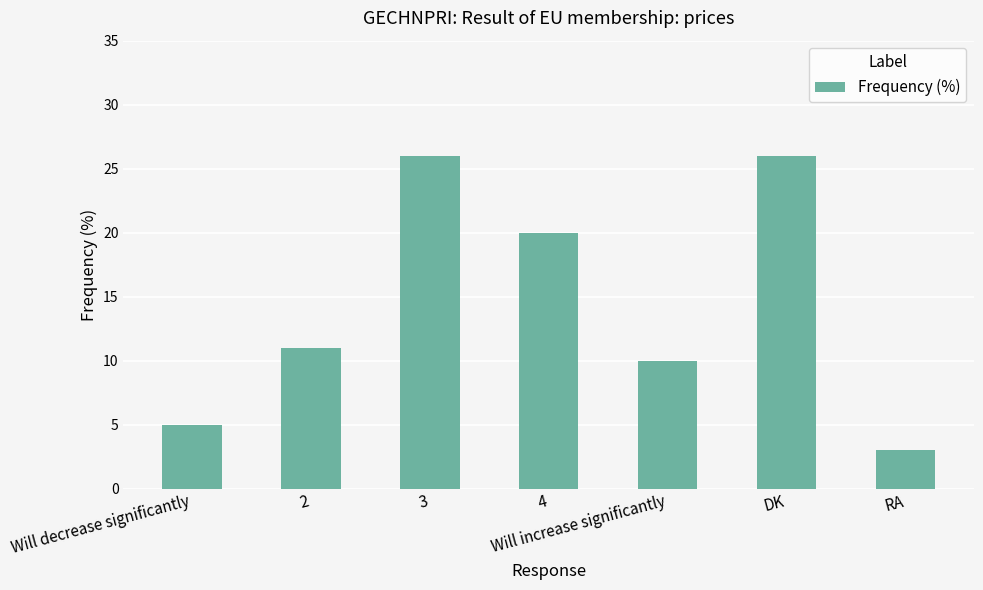

Count the number of data series in this chart.

1